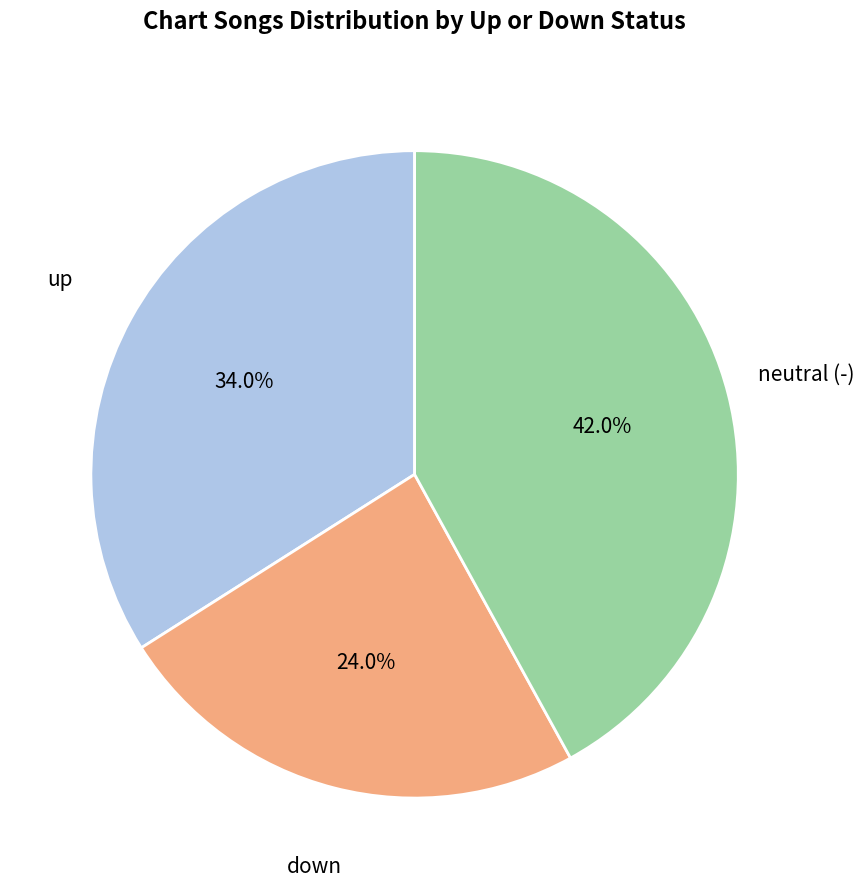

Which category has the smallest portion of the pie?

down